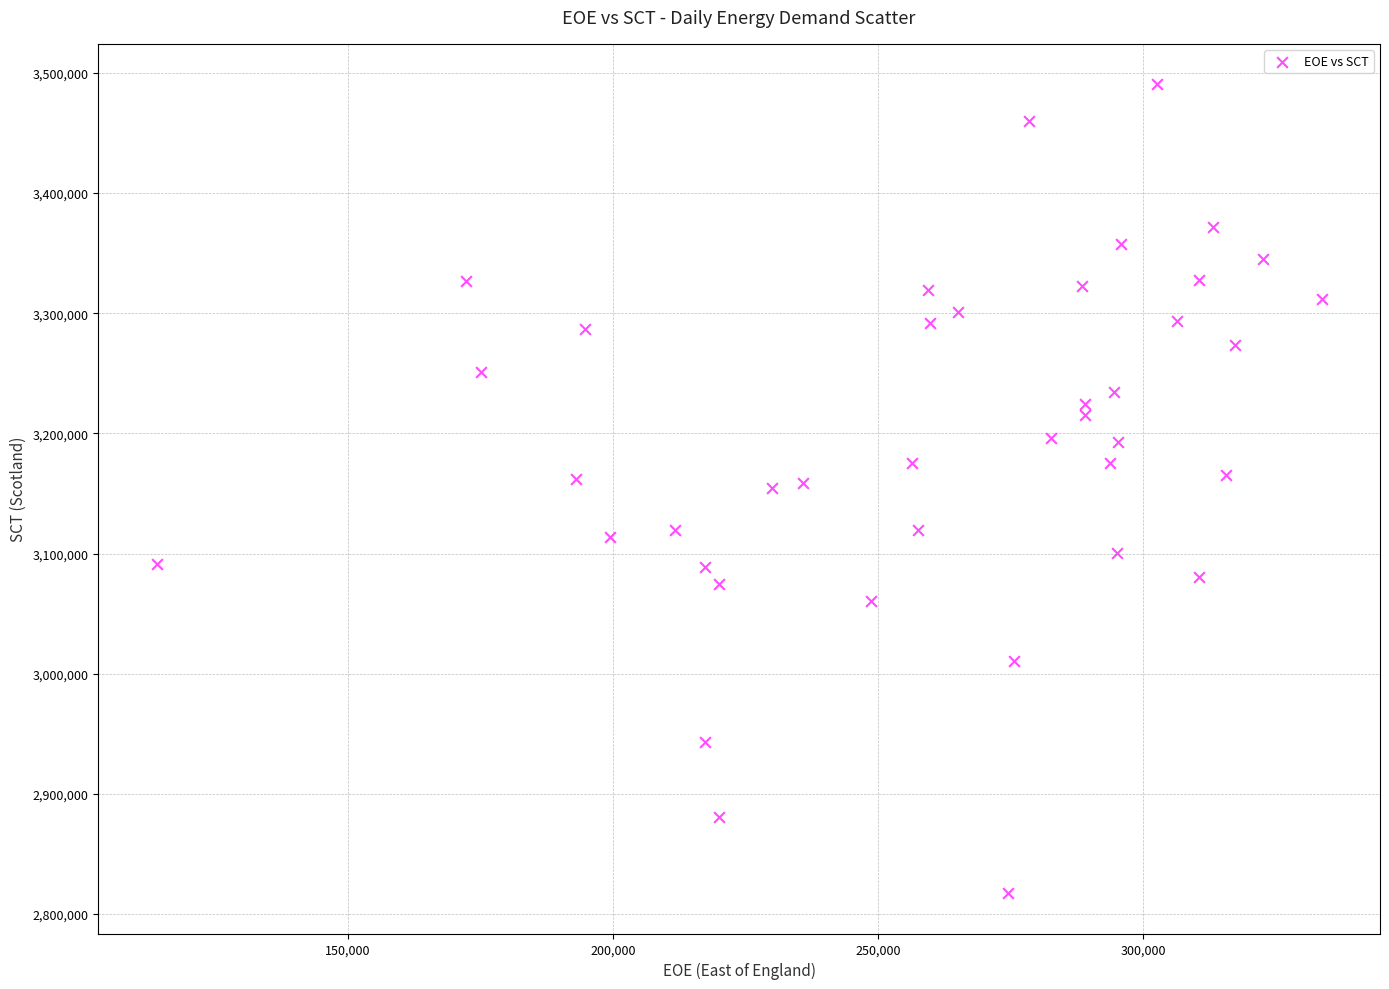

What is the range of Y values (max minus min)?

672887